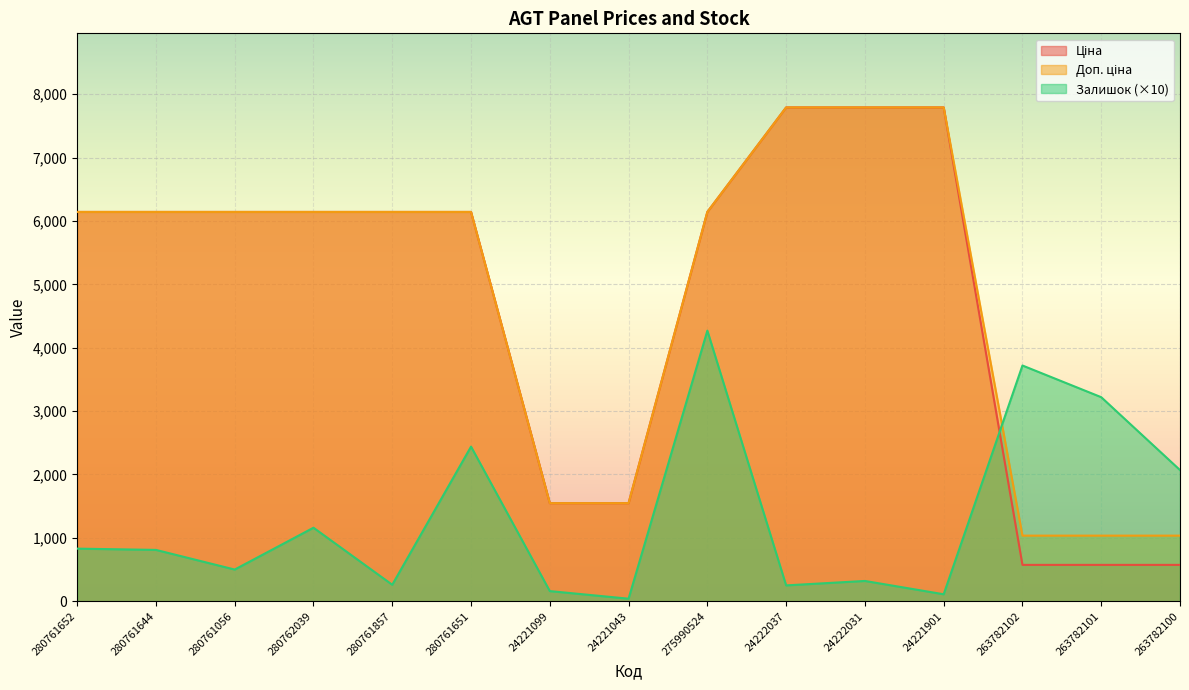

What is the difference between the maximum and second lowest values in the Доп. ціна series?

6757.8